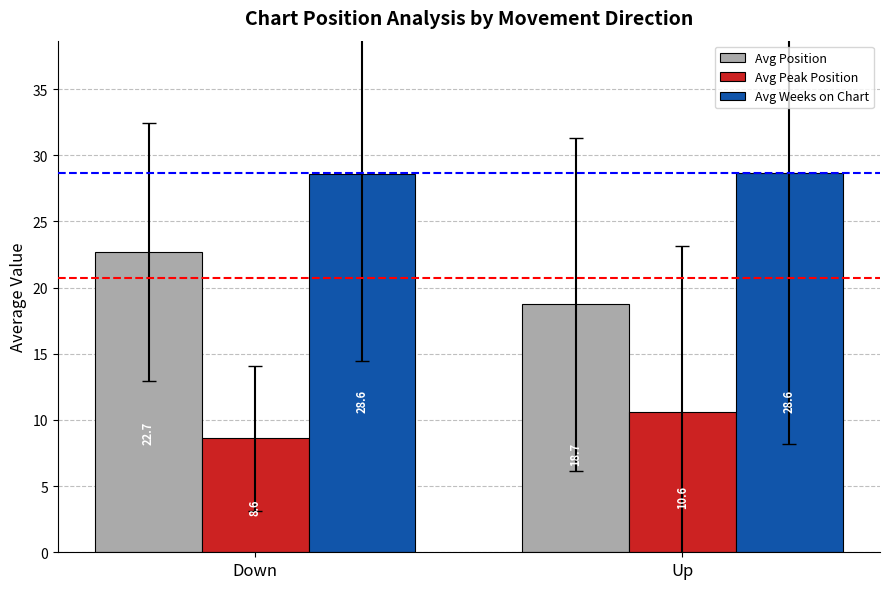

What are all the series names shown in the legend?

Avg Position, Avg Peak Position, Avg Weeks on Chart